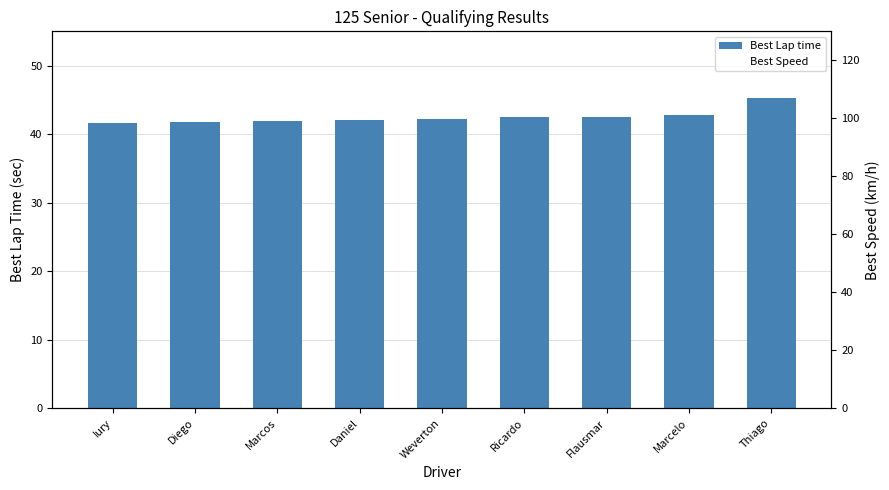

Where is Best Speed nearest to the value 106?

Marcelo